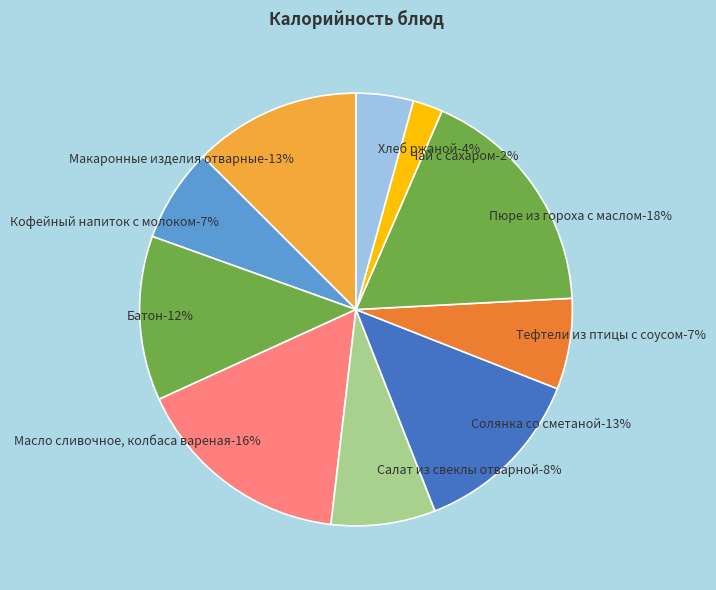

What percentage is the Хлеб ржаной slice, to the nearest percent?

4%